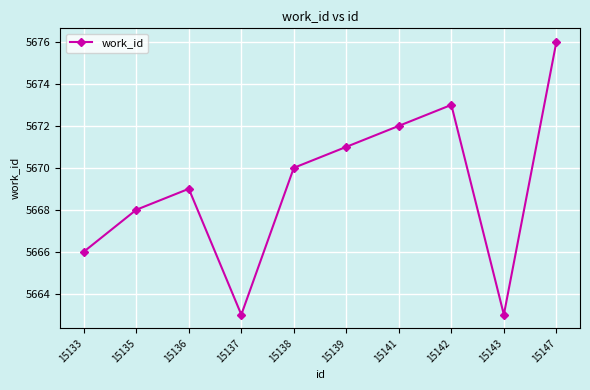

Does the chart display data point markers on the line(s)?

Yes